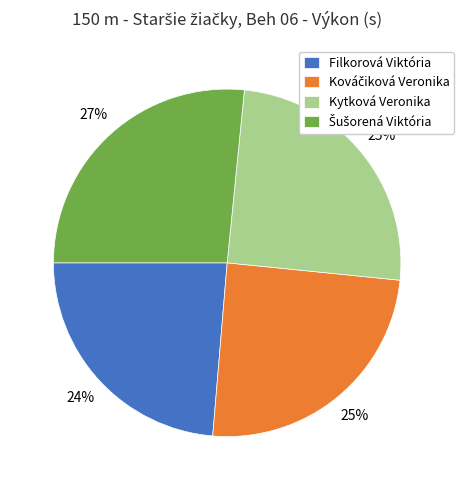

Which category has the smallest portion of the pie?

Filkorová Viktória